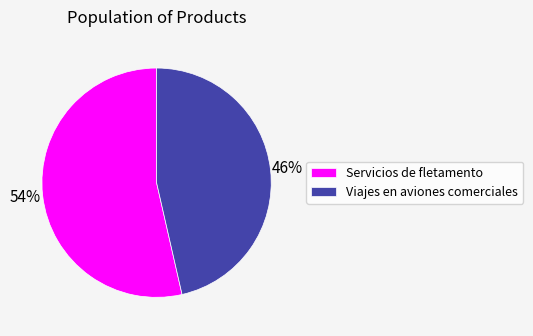

What is the ratio of the value at Viajes en aviones comerciales to the value at Servicios de fletamento?

0.9